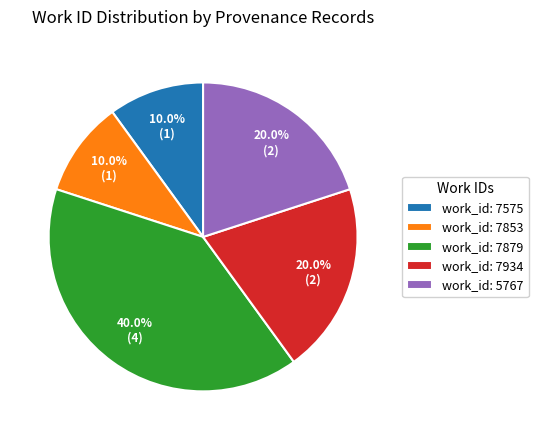

What is the largest slice in the pie chart?

work_id: 7879